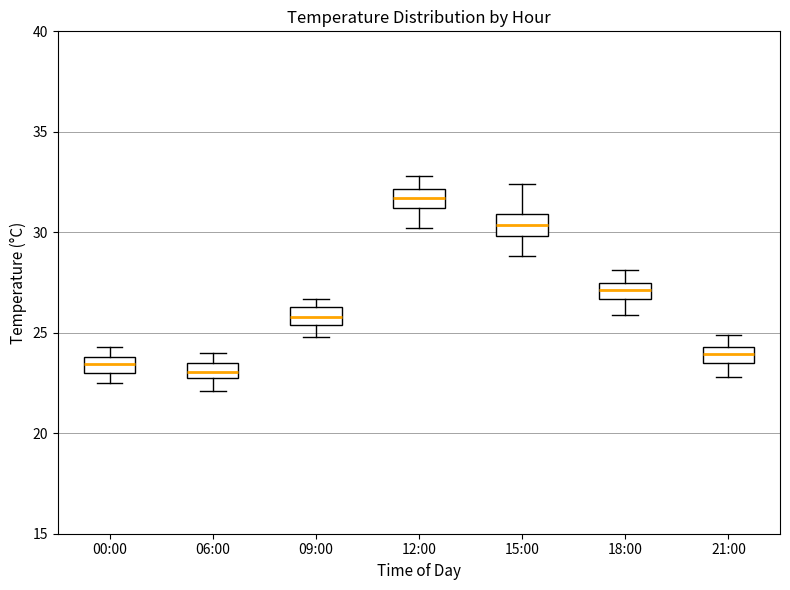

Reading left to right, read every box against the y-axis: the position of its median line, the range the box covers, and the ends of its whiskers. The values are not printed on the chart, so give them approximately, as read against the axis.

00:00: median 23.5, box 23.0 to 24.0, whiskers 22.5 to 24.5
06:00: median 23.0, box 22.5 to 23.5, whiskers 22.0 to 24.0
09:00: median 26.0, box 25.5 to 26.5, whiskers 25.0 to 26.5 (just above the box's upper edge)
12:00: median 31.5, box 31.0 to 32.0, whiskers 30.0 to 33.0
15:00: median 30.5, box 30.0 to 31.0, whiskers 29.0 to 32.5
18:00: median 27.0, box 26.5 to 27.5, whiskers 26.0 to 28.0
21:00: median 24.0, box 23.5 to 24.5, whiskers 23.0 to 25.0